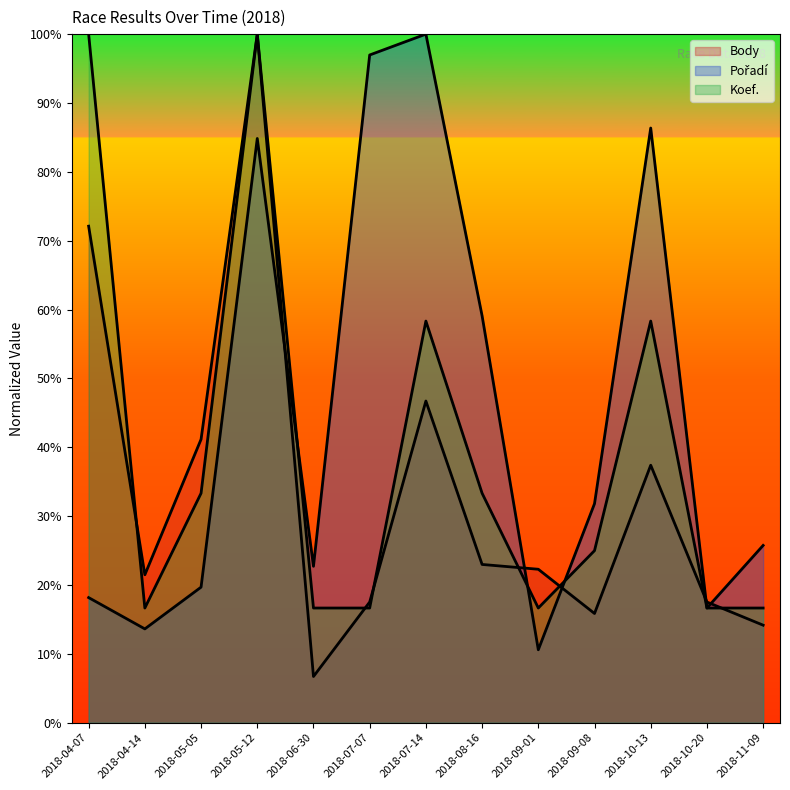

At which label does Koef. first exceed 25?

2018-04-07